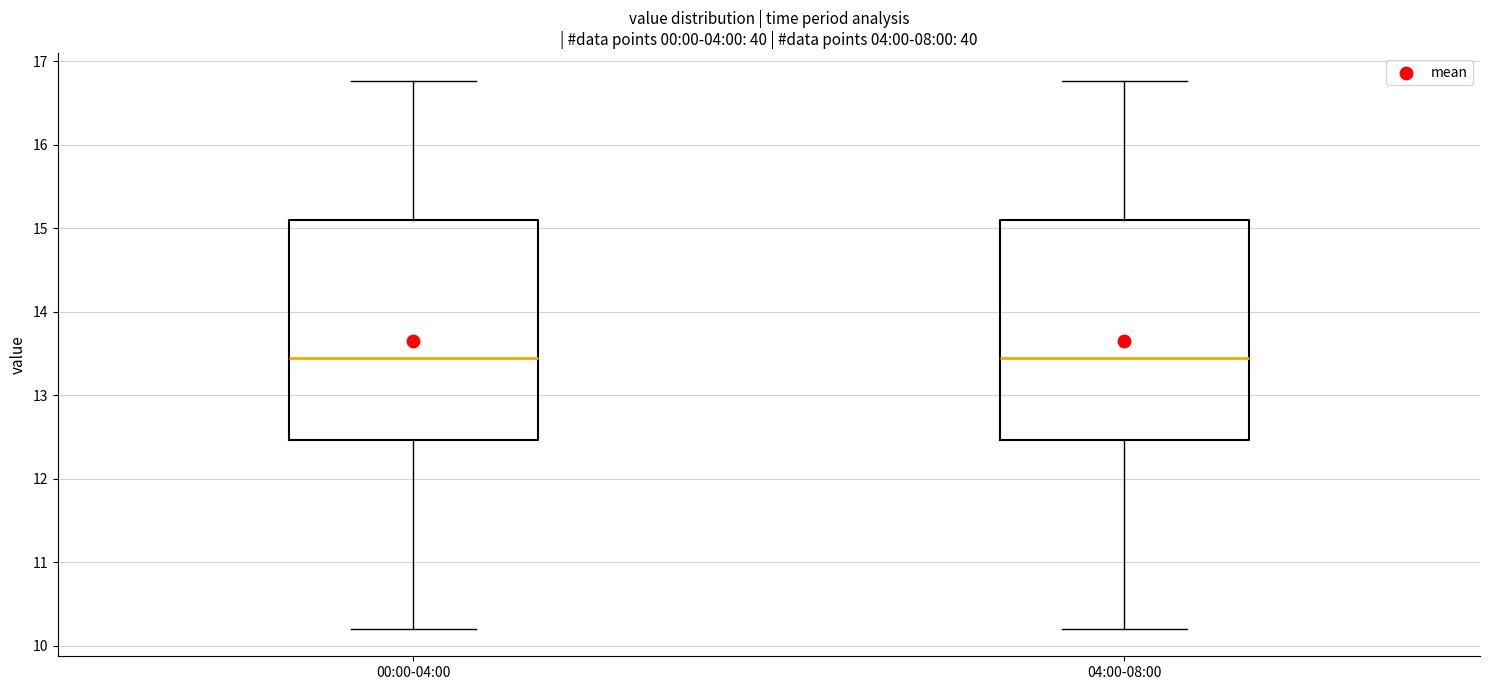

Where is the upper edge of the box for 04:00-08:00 on the y-axis? The values are not printed on the chart, so give them approximately, as read against the axis.

15.1